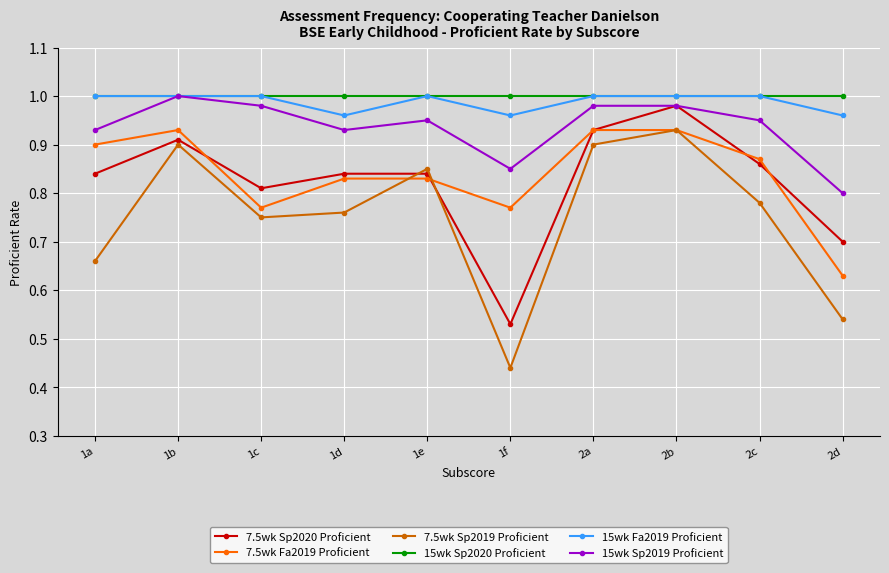

Count the 7.5wk Sp2019 Proficient values in the range 0 to 1.

10